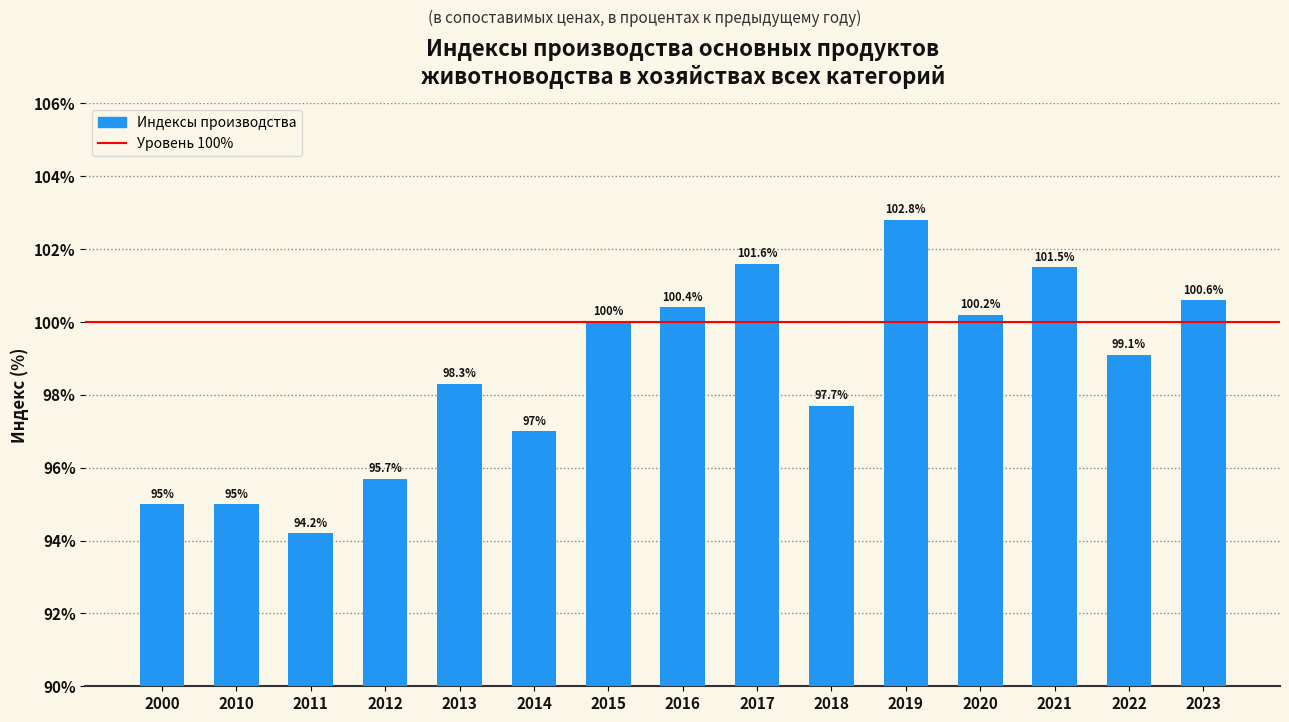

What is the minimum value shown in the chart?

94.2